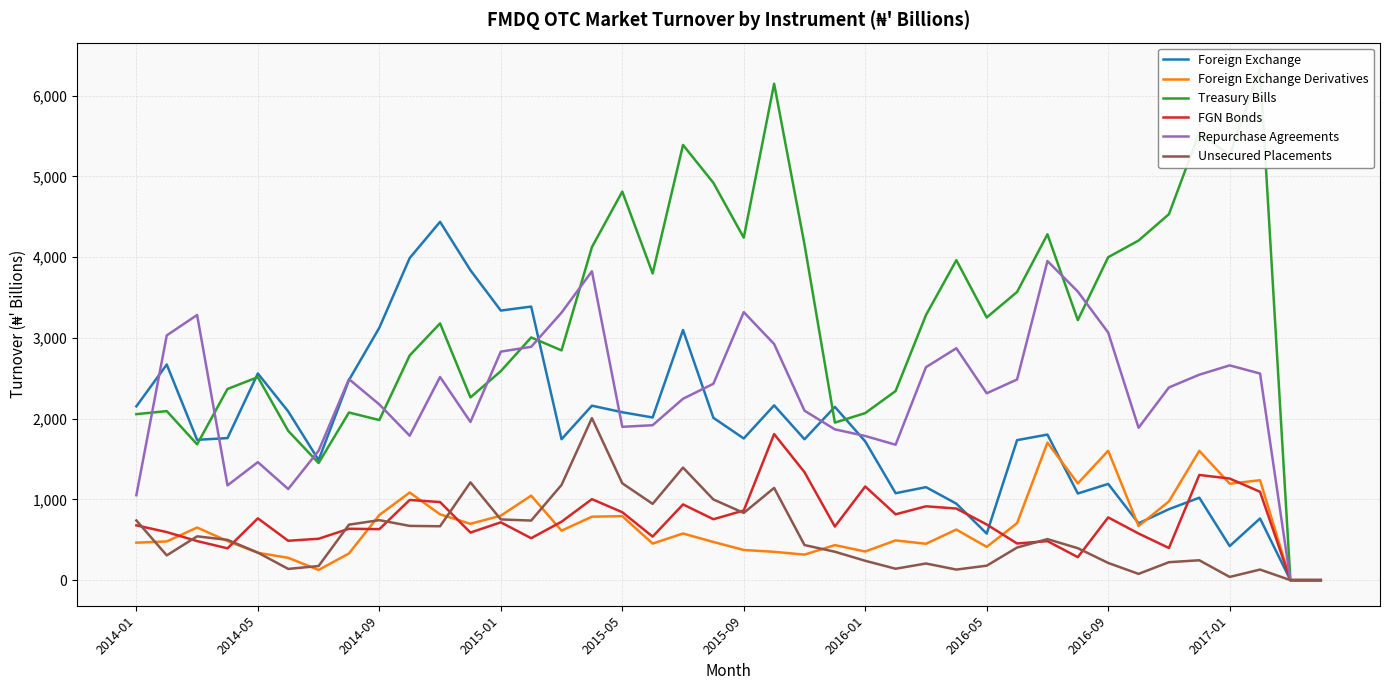

At which category is the sum across all series the highest?

21